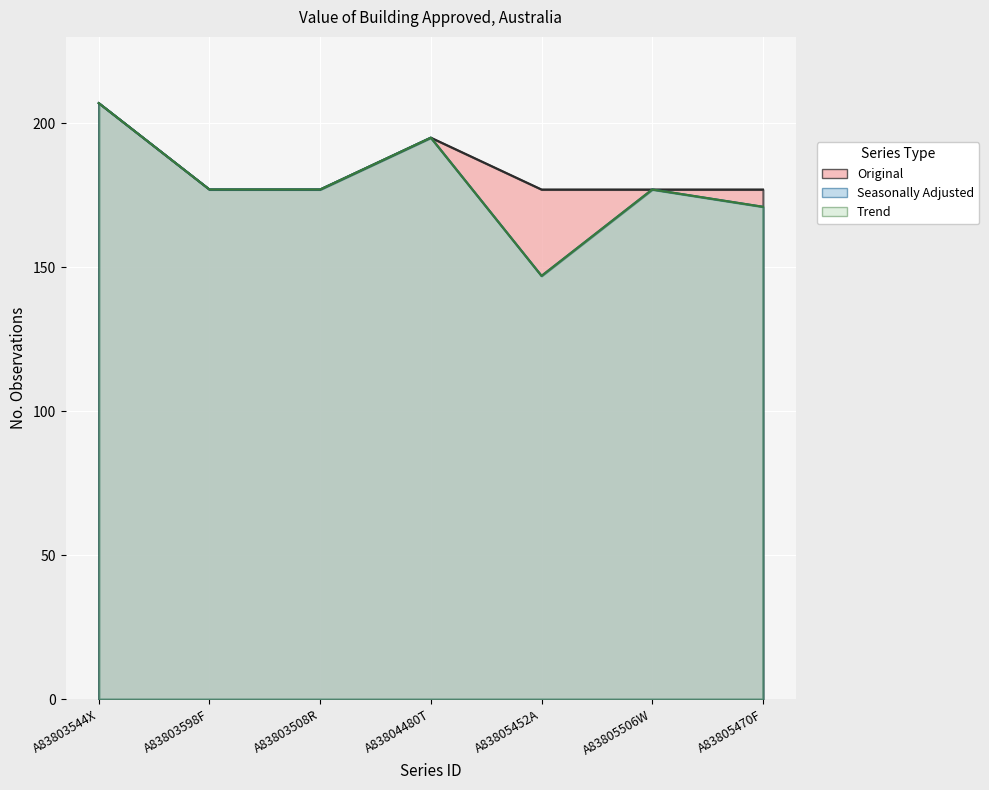

Reading left to right, transcribe all the data shown in this chart.

Original: A83803544X=207	A83803598F=177	A83803508R=177	A83804480T=195	A83805452A=177	A83805506W=177	A83805470F=177
Seasonally Adjusted: A83803544X=207	A83803598F=177	A83803508R=177	A83804480T=195	A83805452A=147	A83805506W=177	A83805470F=171
Trend: A83803544X=207	A83803598F=177	A83803508R=177	A83804480T=195	A83805452A=147	A83805506W=177	A83805470F=171